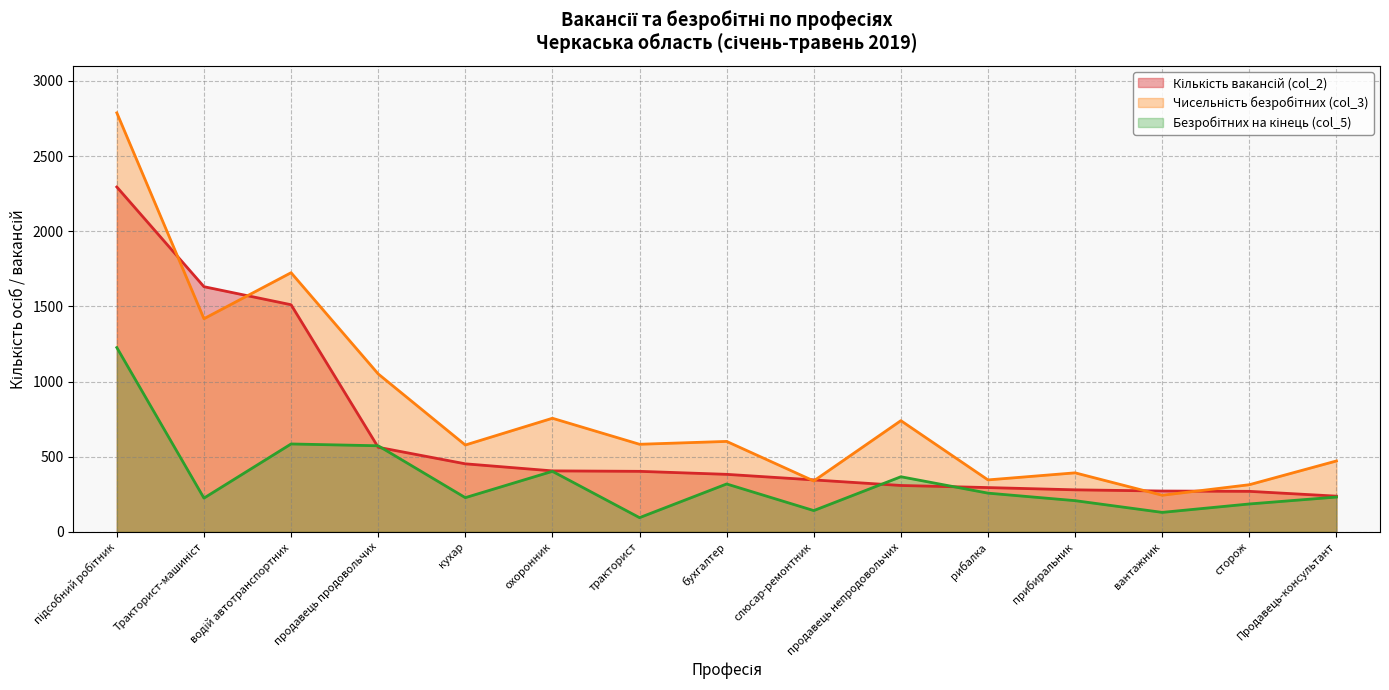

At which label does Безробітних на кінець (col_5) first exceed 232?

підсобний робітник